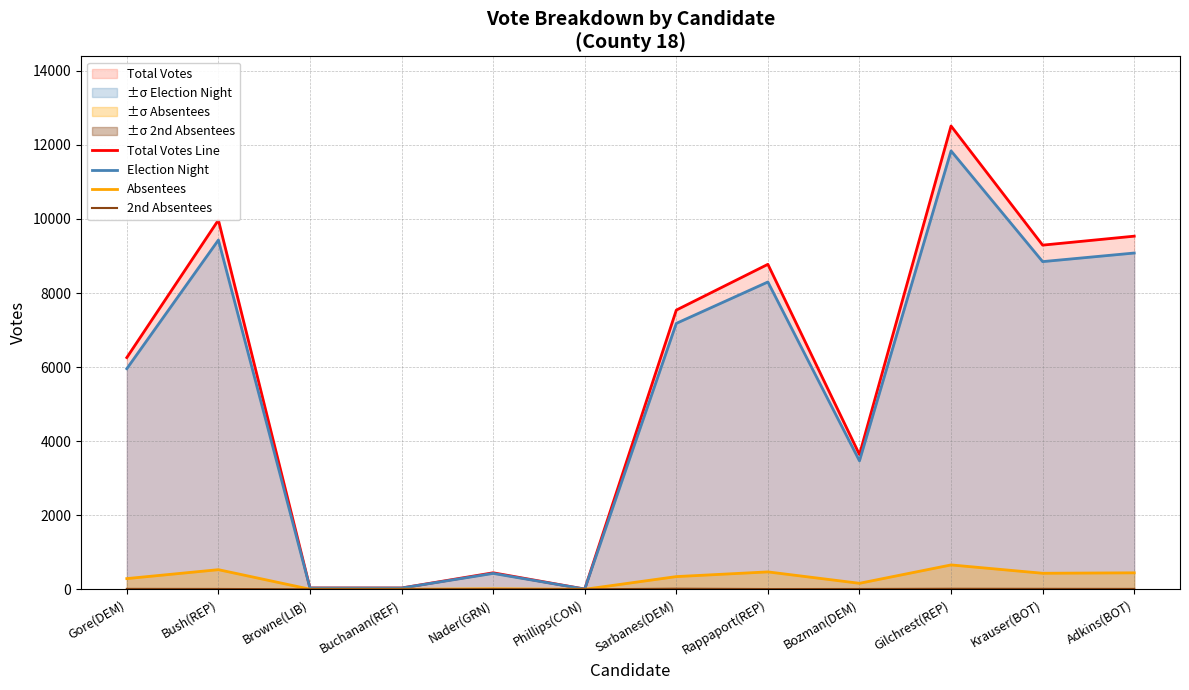

True or false: Absentees has a value of 3 at Browne(LIB).

False